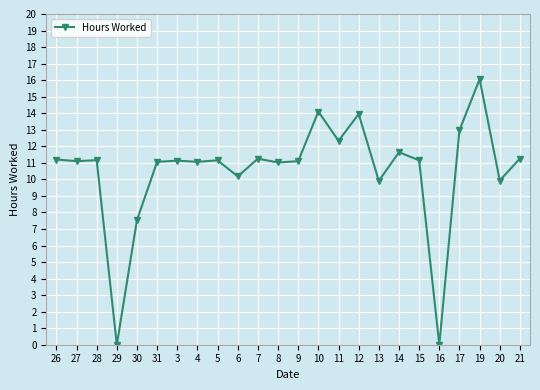

At which category does the chart reach its peak across all series?

19